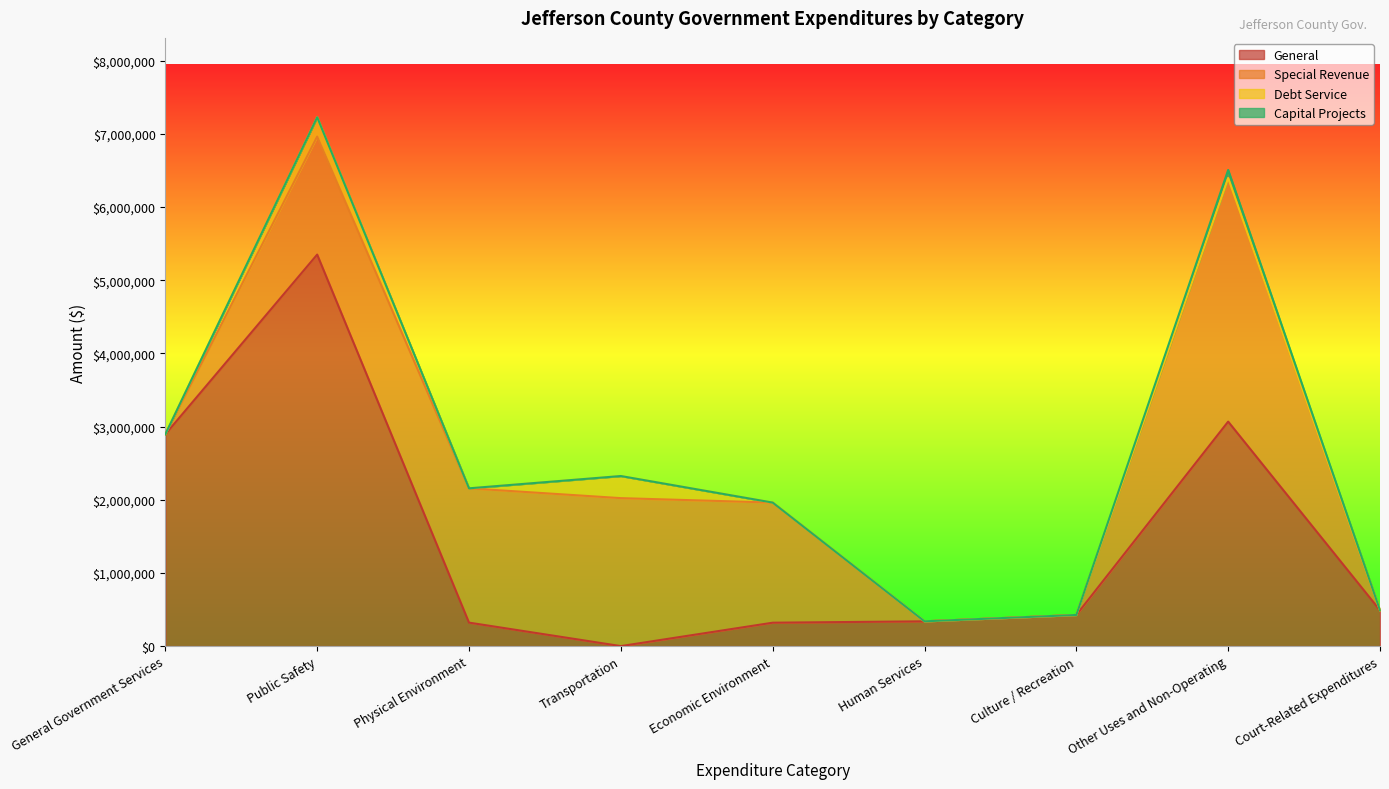

Between Public Safety and Culture / Recreation, which is larger?

Public Safety